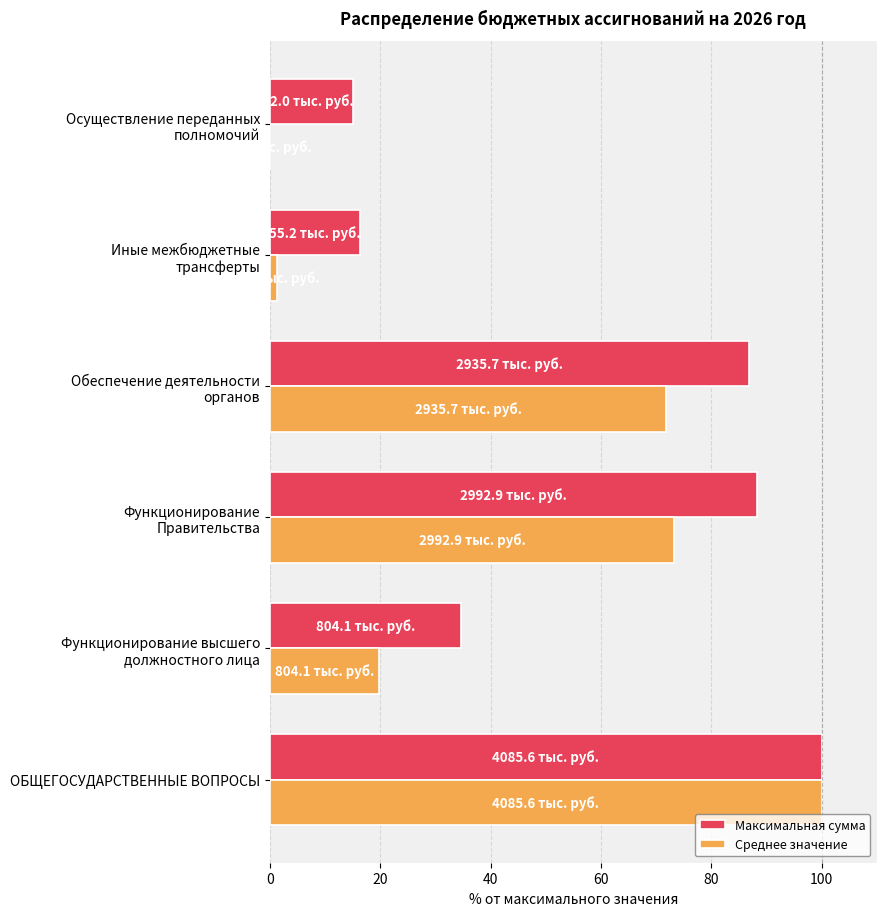

At which category is the sum across all series the highest?

ОБЩЕГОСУДАРСТВЕННЫЕ ВОПРОСЫ